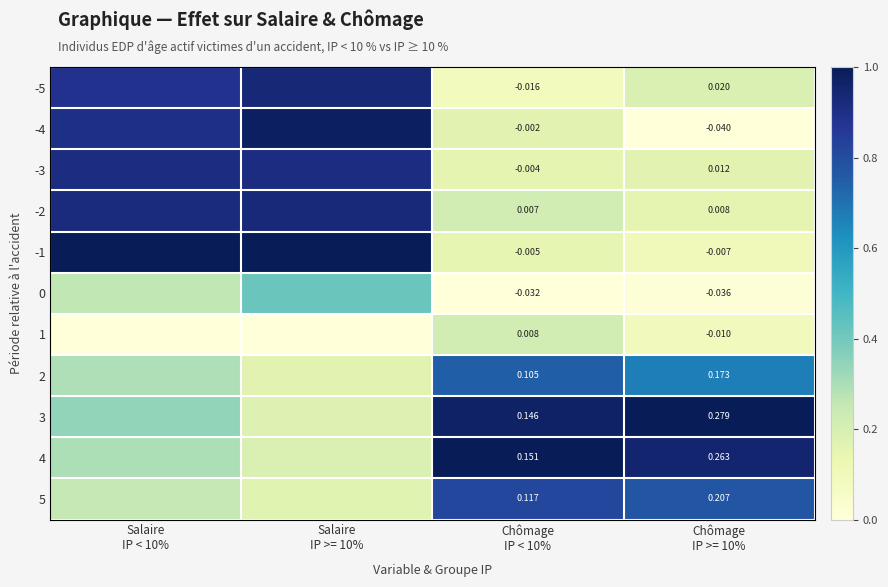

Read the -3 value at Chômage IP >= 10%.

0.2